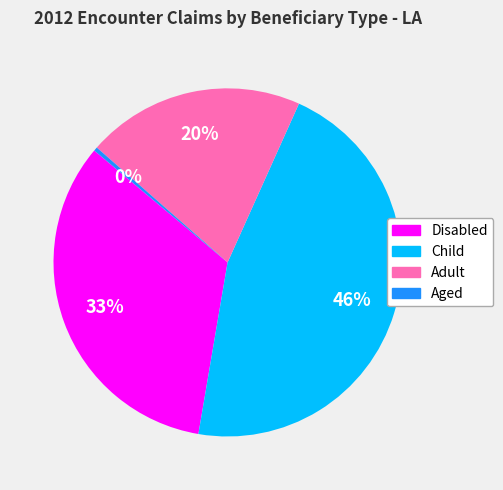

Between Disabled and Child, which is larger?

Child